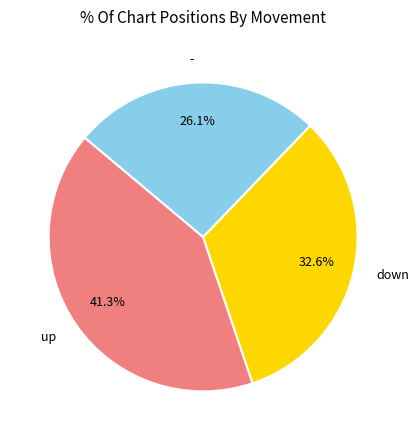

To the nearest percent, what is the difference between the - and up slice percentages?

15%